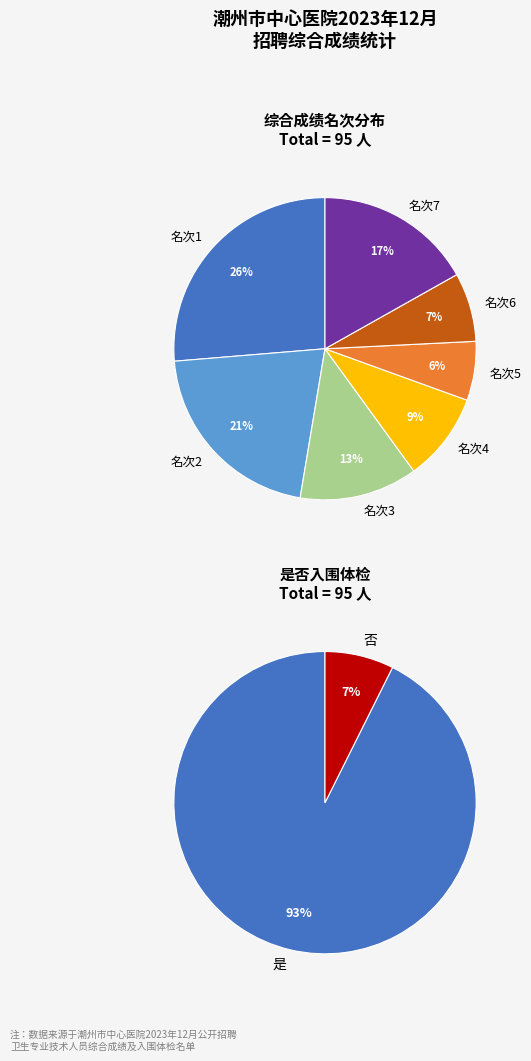

What is the change in value from 是 to 否?

-81